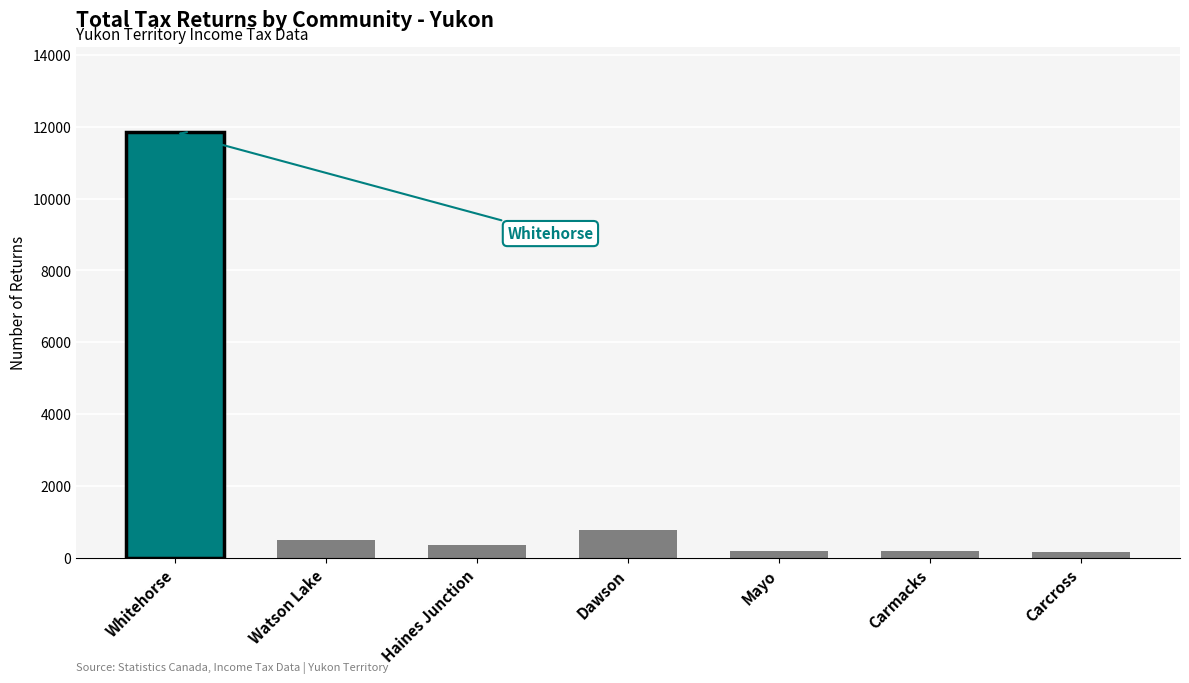

How many bars are there in total?

7